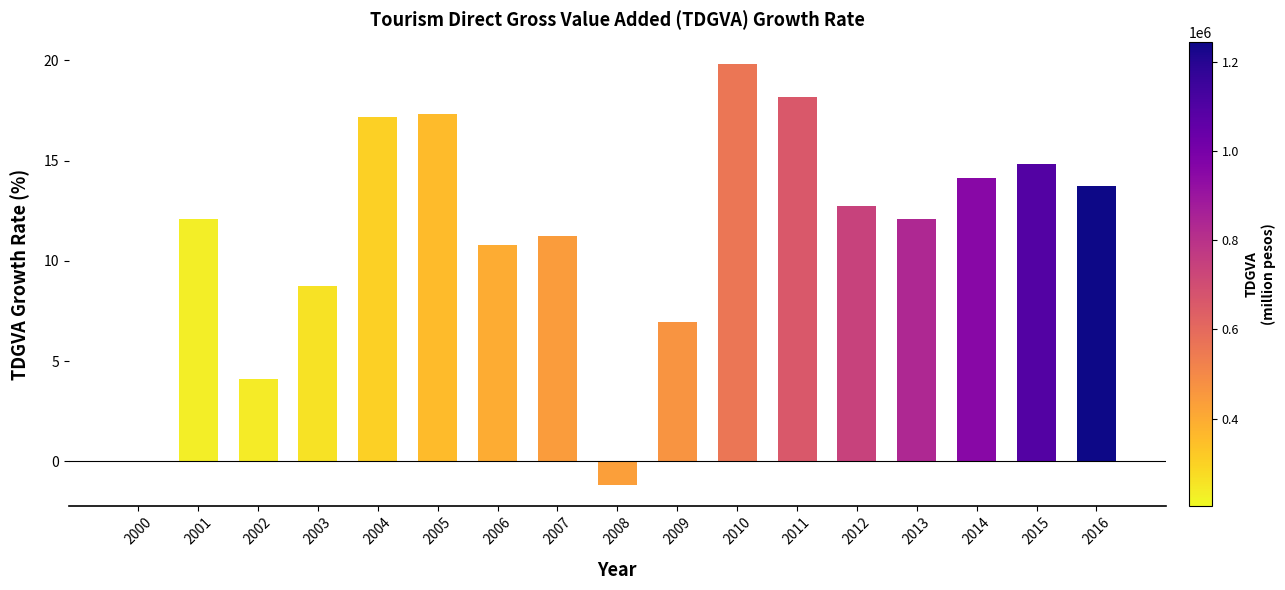

What is the change in value from 2002 to 2007?

+7.1